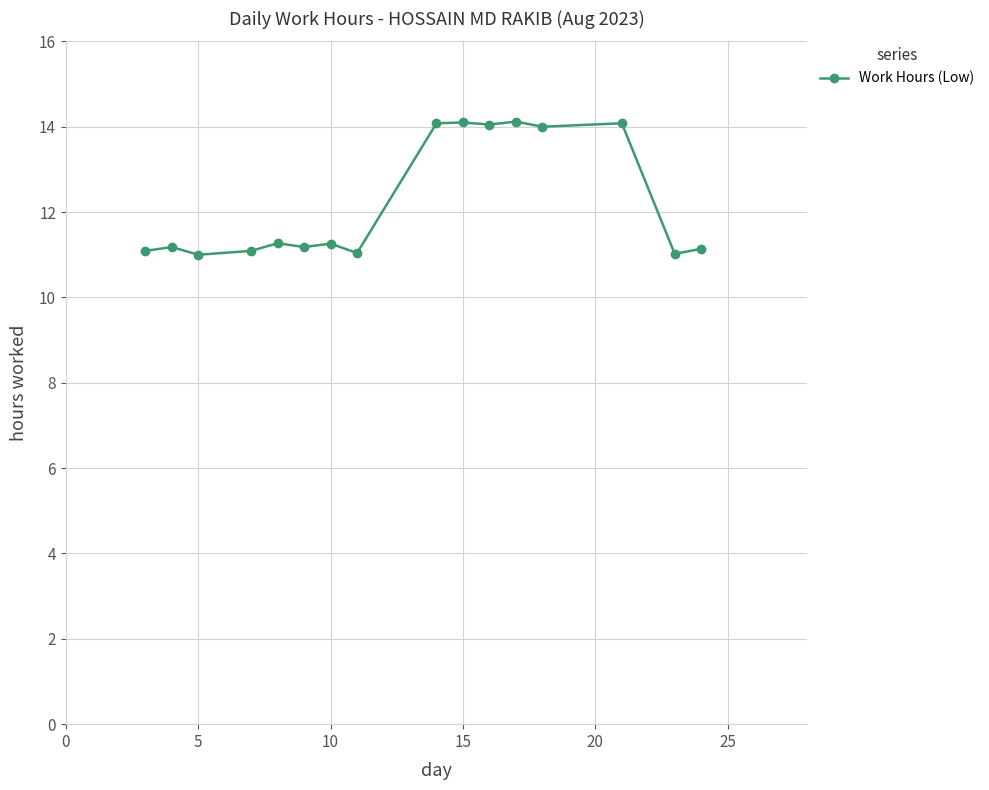

What is the difference between the maximum and minimum values?

3.1